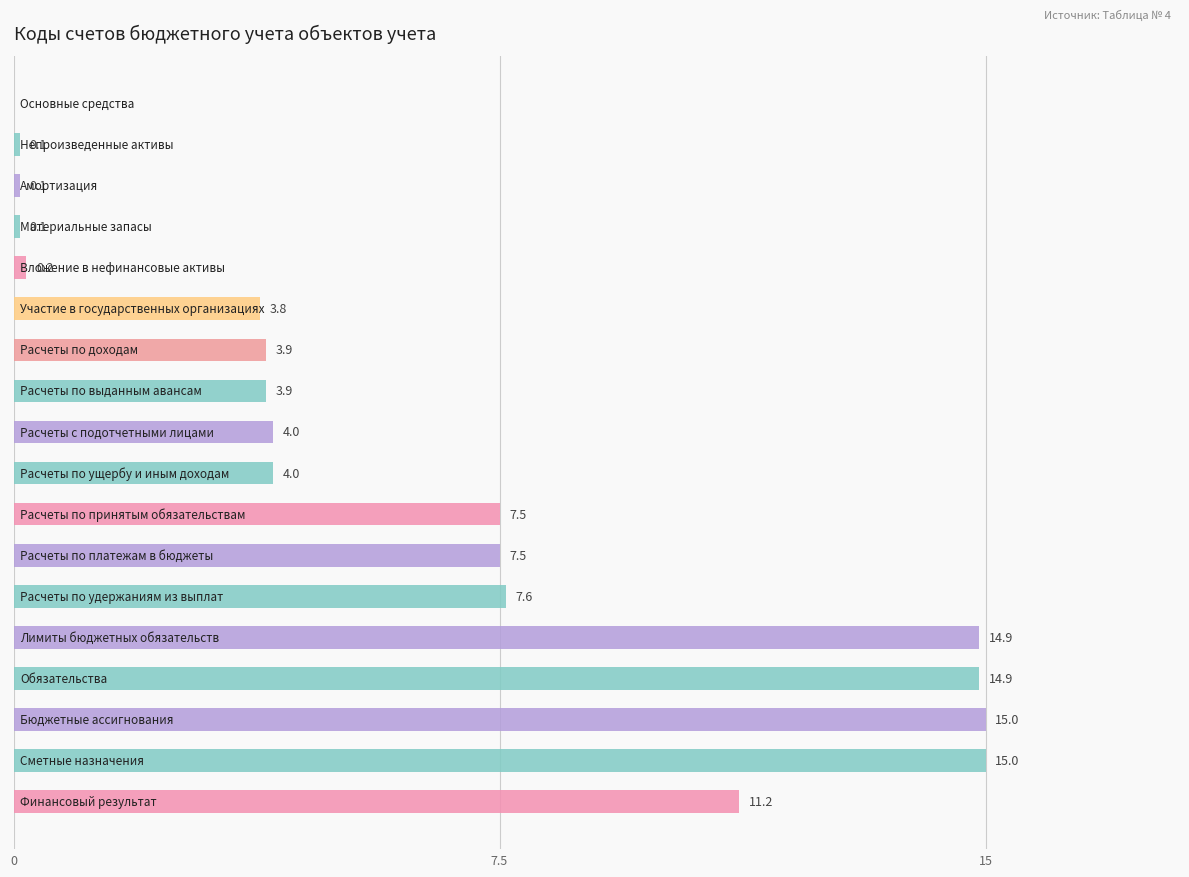

What is the sum of all values?

113.7